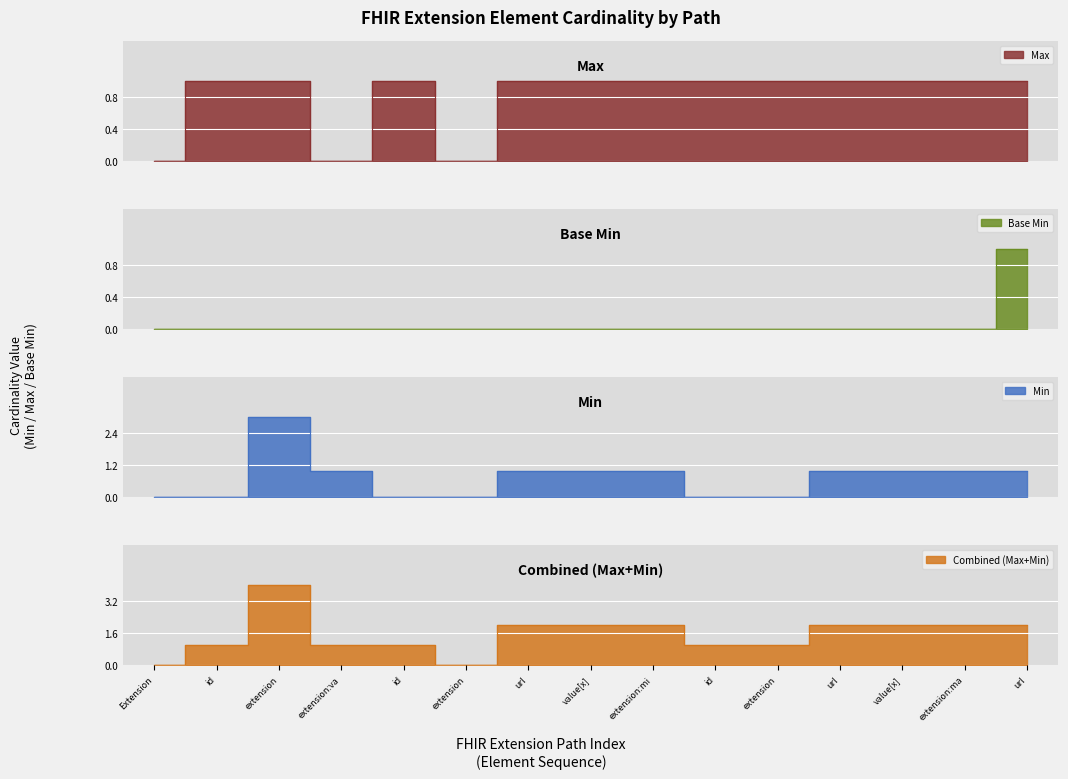

What is the spread (max minus min) of values at id?

1